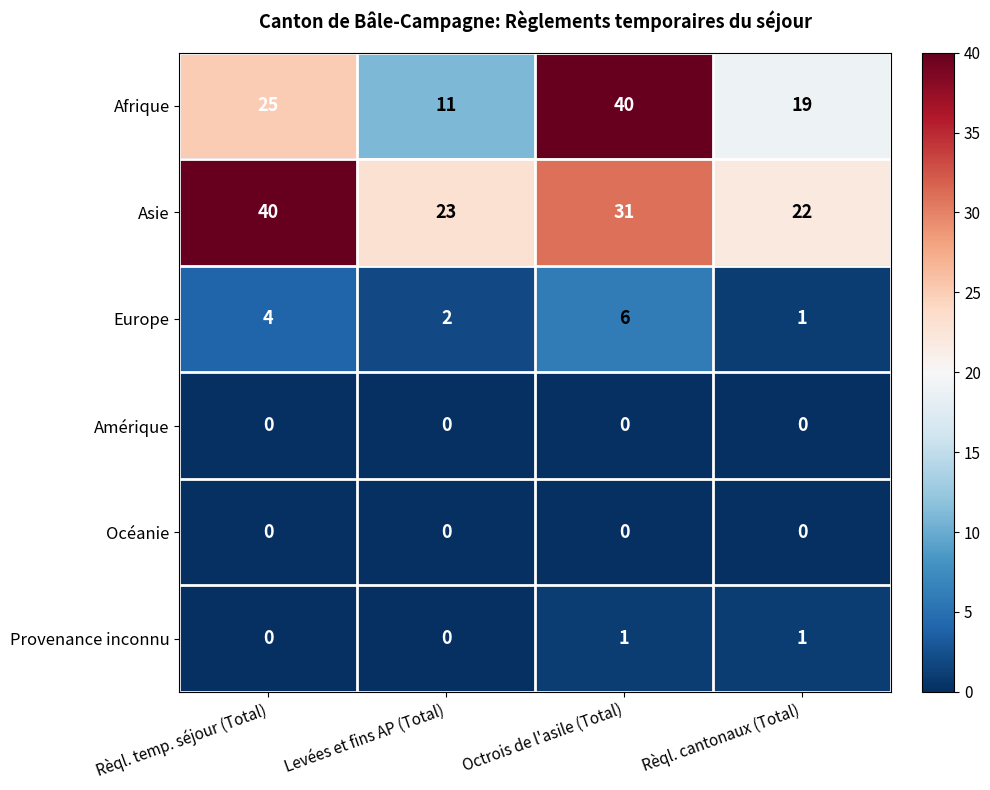

The value of Provenance inconnu at Levées et fins AP (Total) is 0. True or false?

True